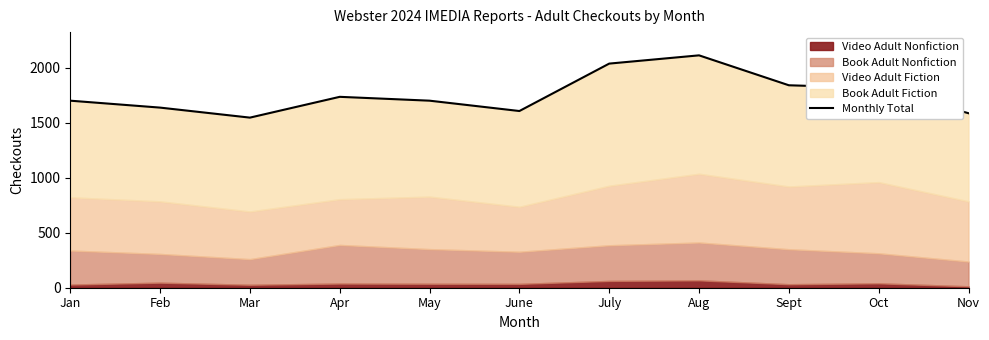

Between Mar and Oct, which is larger?

Oct